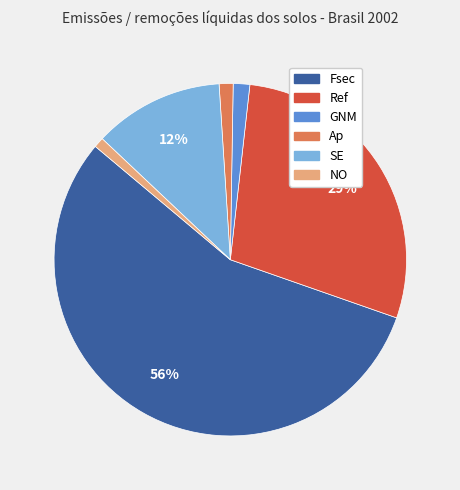

What is the majority slice?

Fsec